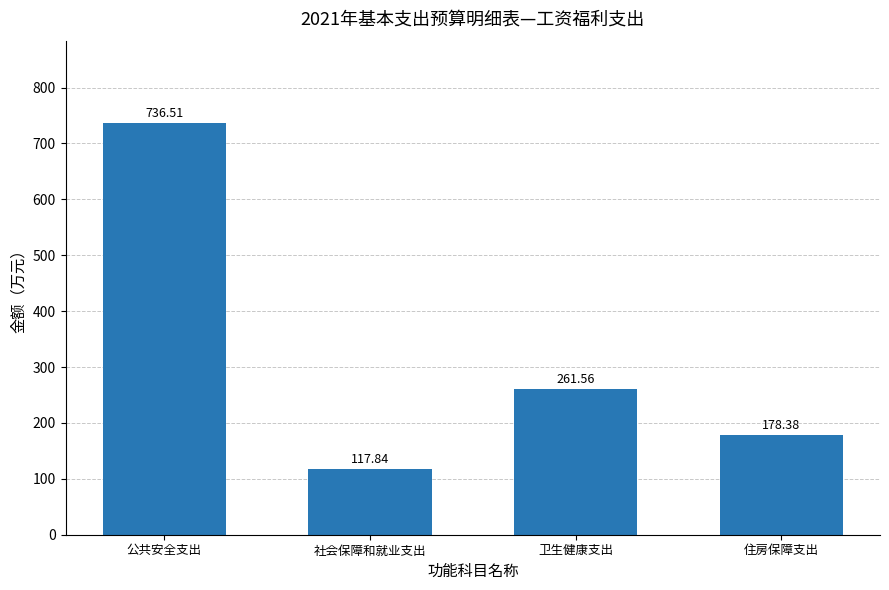

List the labels in order of value, smallest first.

社会保障和就业支出, 住房保障支出, 卫生健康支出, 公共安全支出